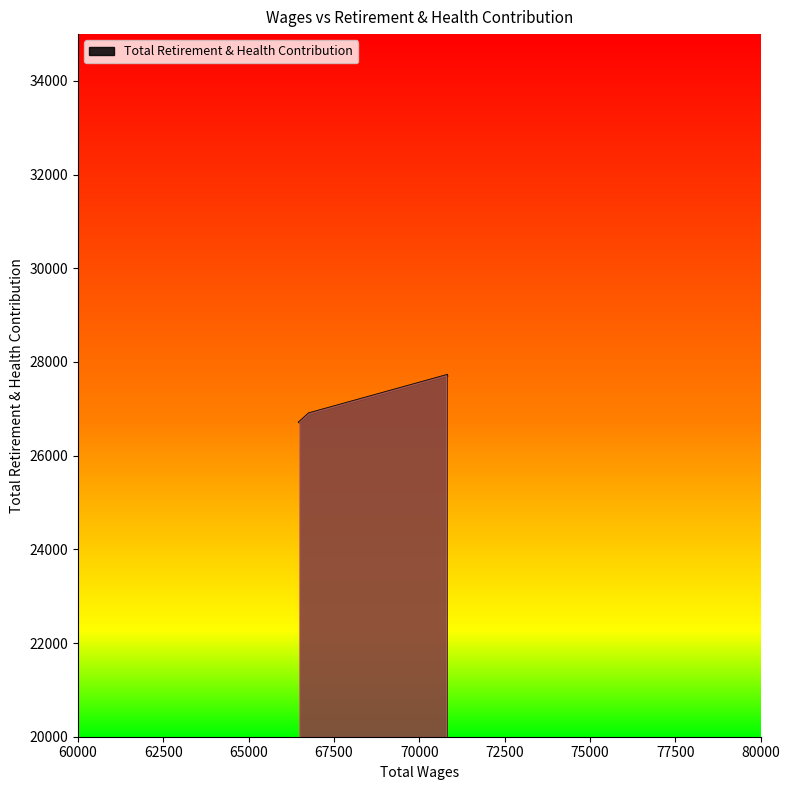

What is the average value?

27107